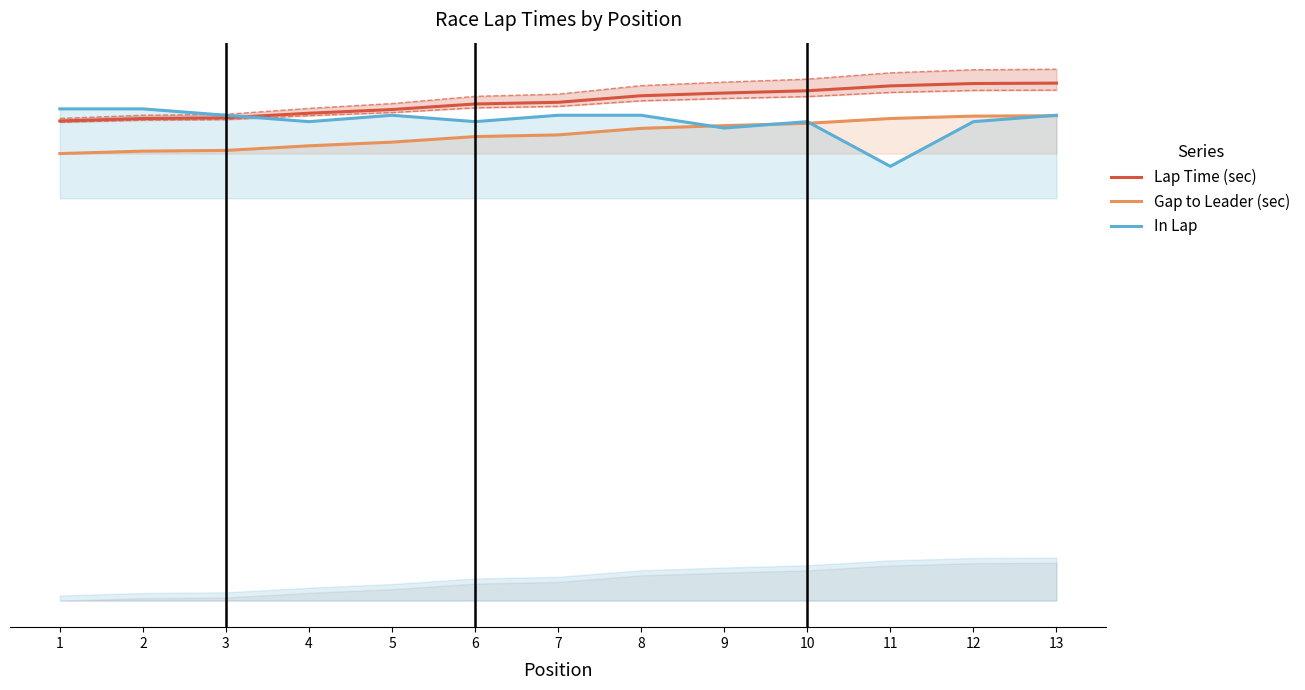

What value does the Lap Time (sec) series have at 8?

79.1